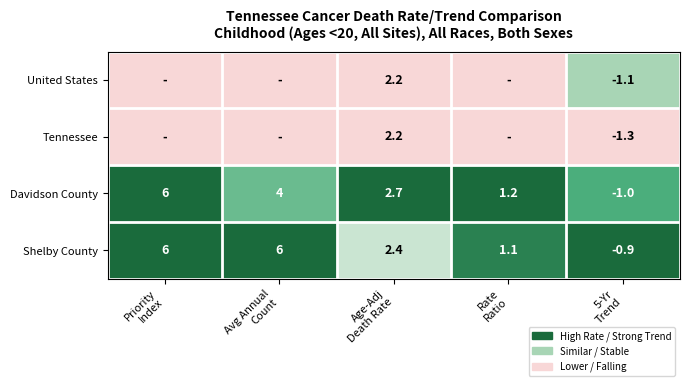

What is the difference between the maximum and minimum values in the Shelby County series?

6.9